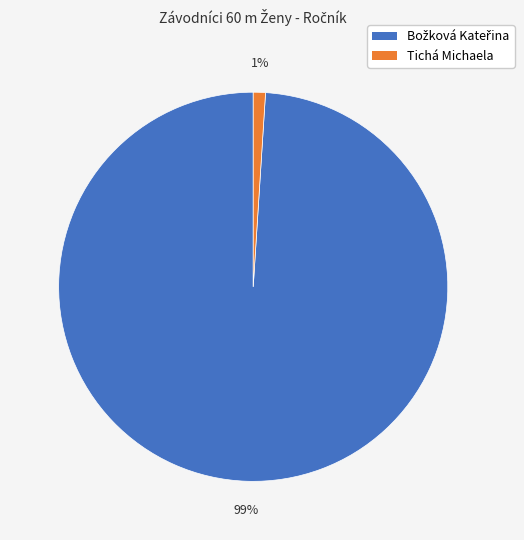

True or false: Tichá Michaela accounts for 1% of the total.

True